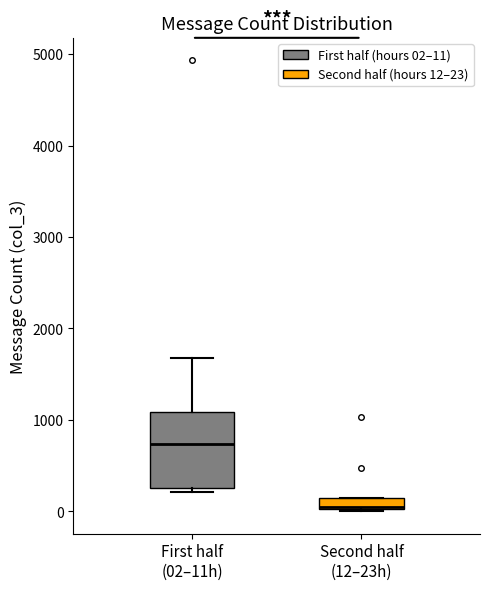

Which box is the tallest, from its lower edge to its upper edge?

First half (02–11h)